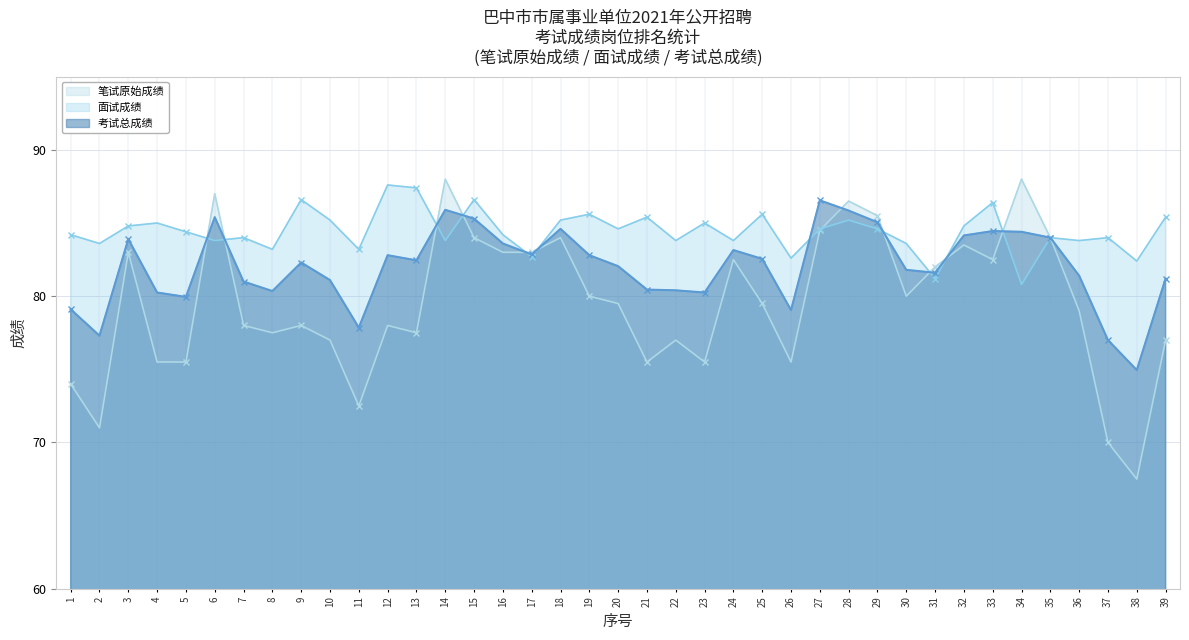

List the series in order of their overall mean, highest first.

面试成绩, 考试总成绩, 笔试原始成绩